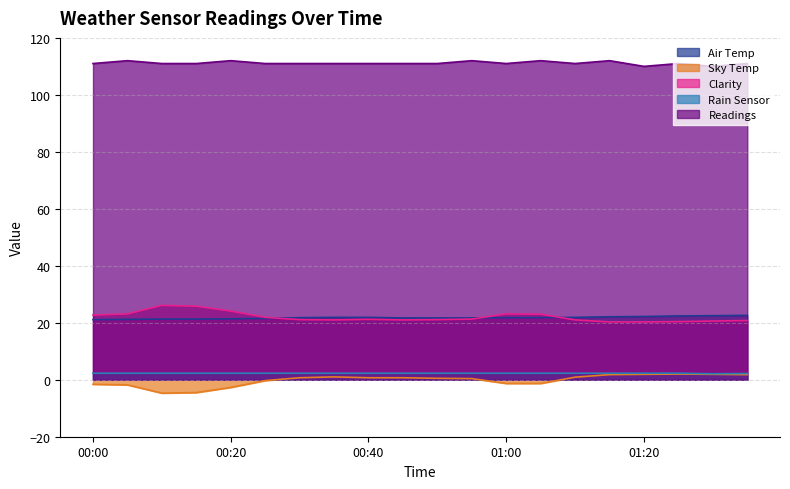

Rank the series by their maximum value, from highest to lowest.

Readings, Clarity, Air Temp, Rain Sensor, Sky Temp